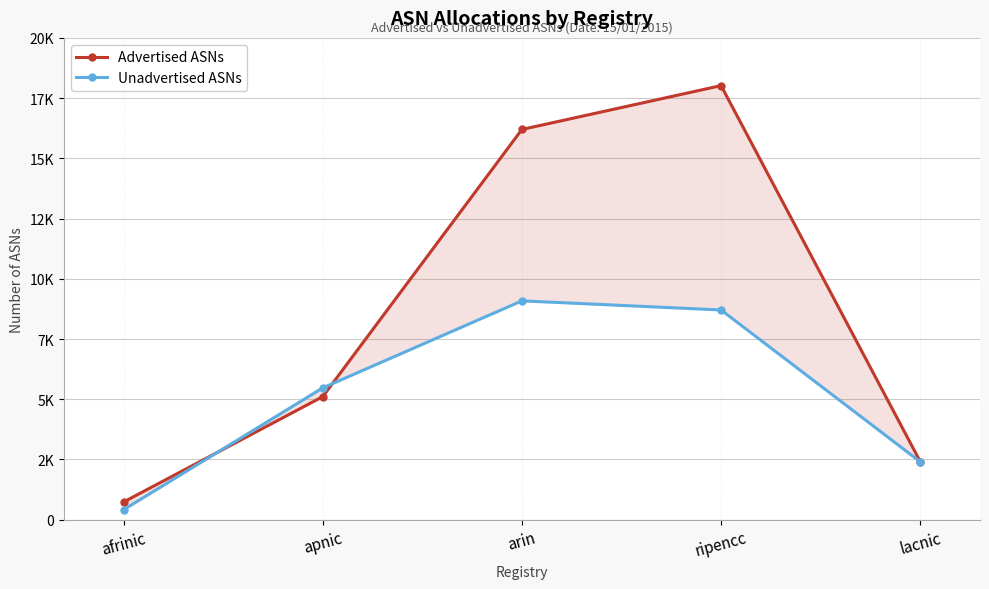

Reading left to right, list all the values displayed in this chart.

Advertised ASNs: afrinic=733	apnic=5107	arin=16199	ripencc=18019	lacnic=2410
Unadvertised ASNs: afrinic=412	apnic=5471	arin=9084	ripencc=8705	lacnic=2402